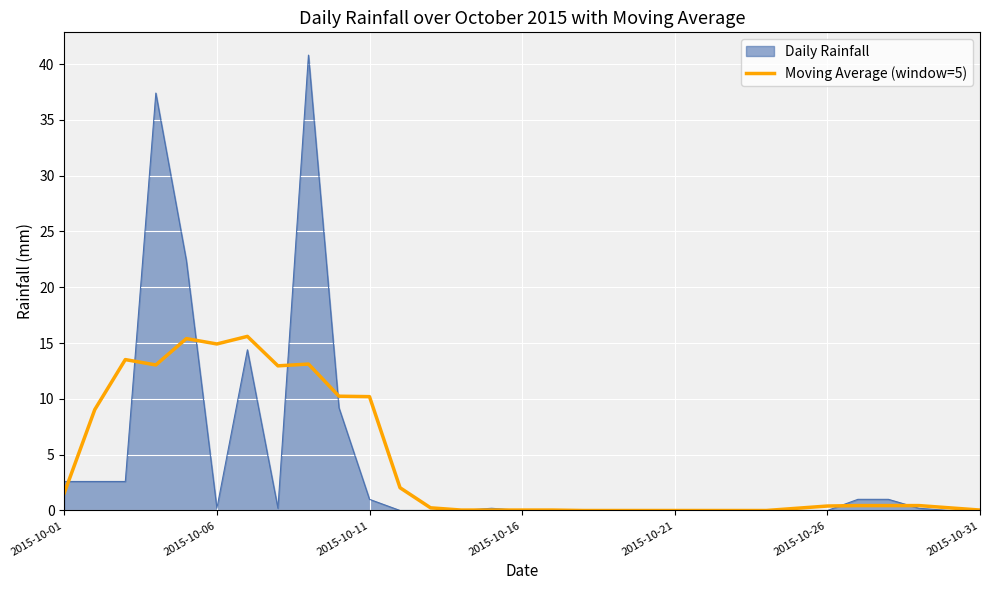

Rank the series by their maximum value, from lowest to highest.

Moving Average (window=5), Daily Rainfall